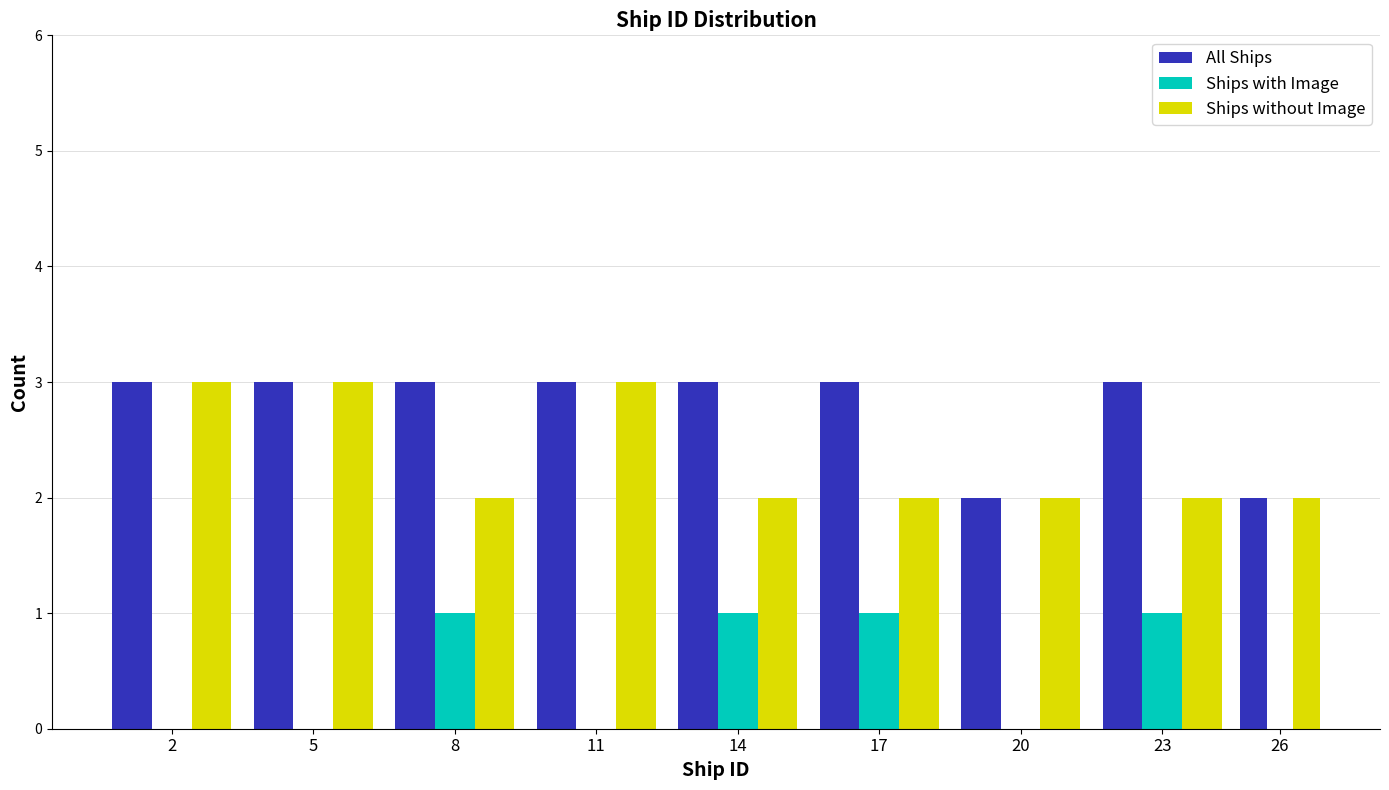

Reading left to right, transcribe all the data shown in this chart.

All Ships: 2=3	5=3	8=3	11=3	14=3	17=3	20=2	23=3	26=2
Ships with Image: 2=0	5=0	8=1	11=0	14=1	17=1	20=0	23=1	26=0
Ships without Image: 2=3	5=3	8=2	11=3	14=2	17=2	20=2	23=2	26=2